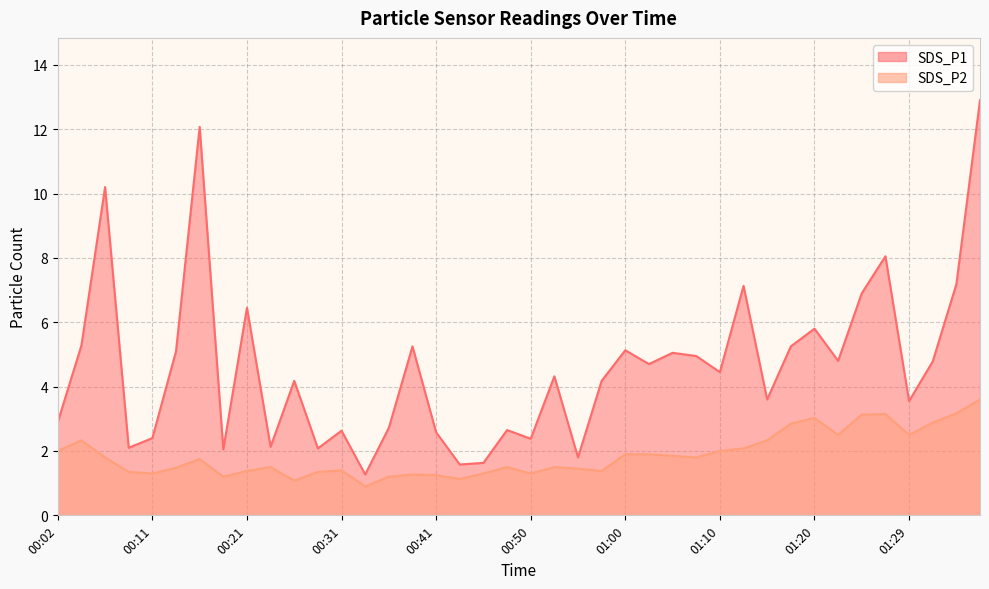

How many data points does each series have?

40